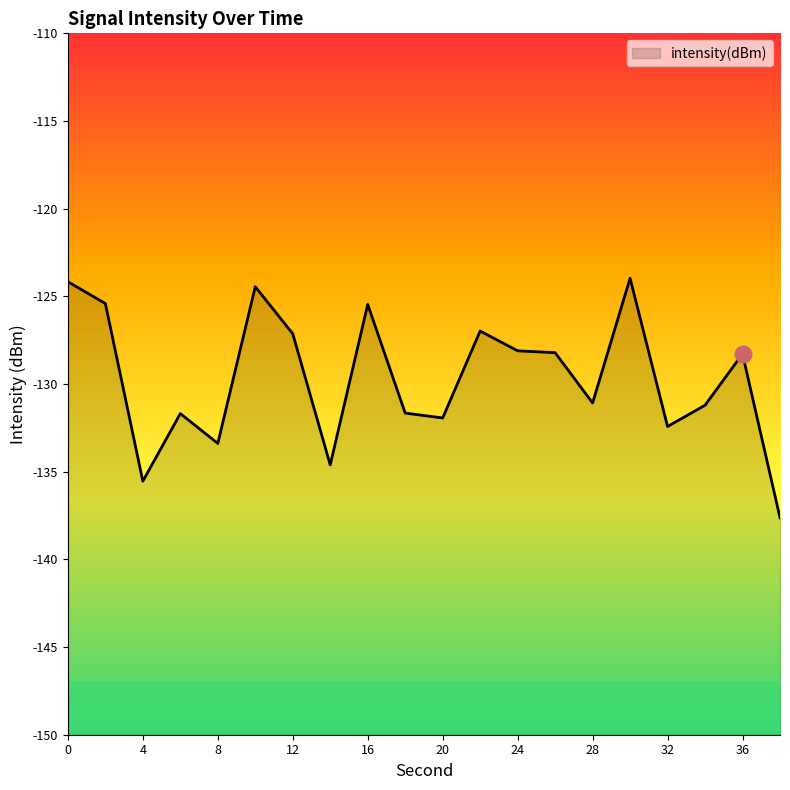

How many points are lower than both their immediate neighbors (excluding endpoints)?

6